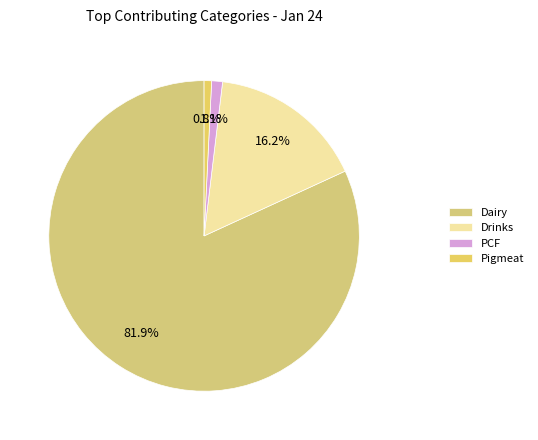

To the nearest percent, what percentage of the pie is Pigmeat?

1%